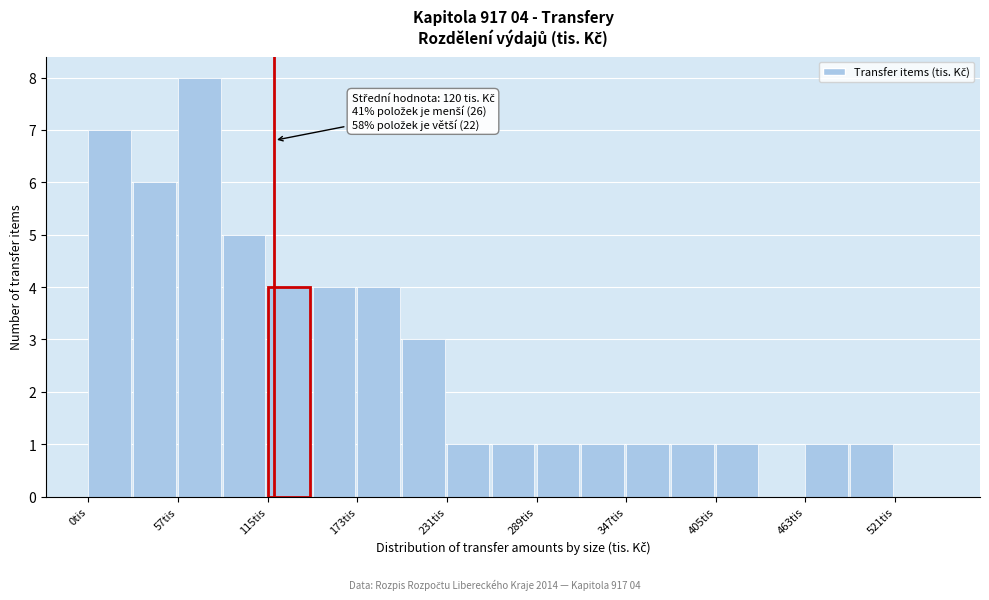

Read against the x-axis, roughly where is the centre of the tallest bar?

70